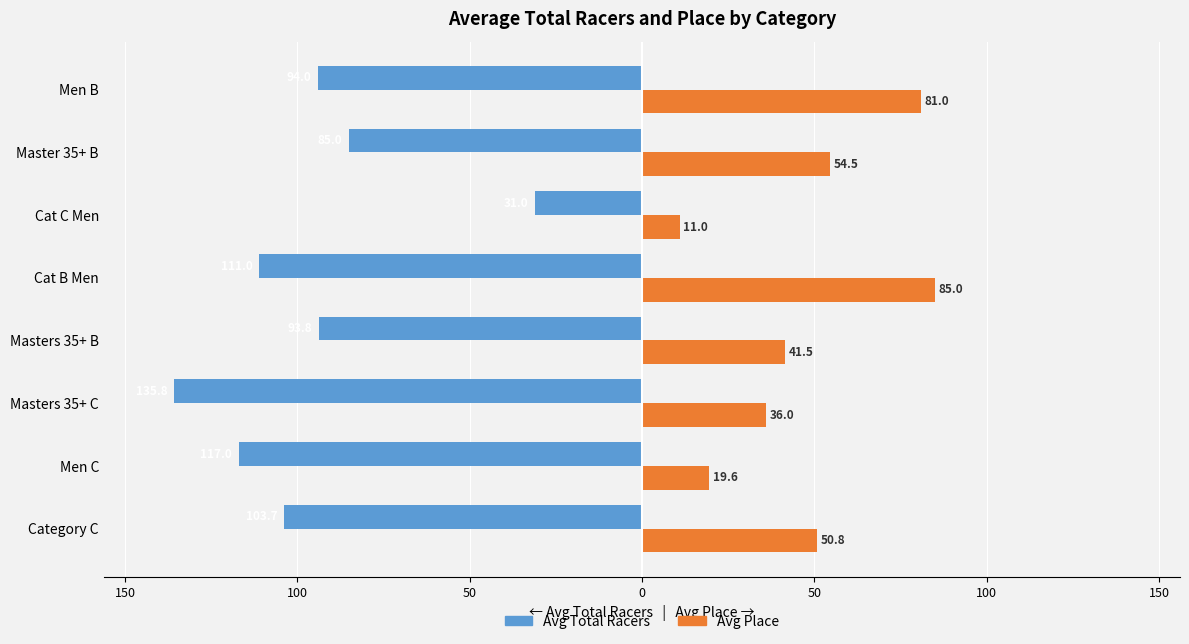

What are all the series names shown in the legend?

Avg Total Racers, Avg Place